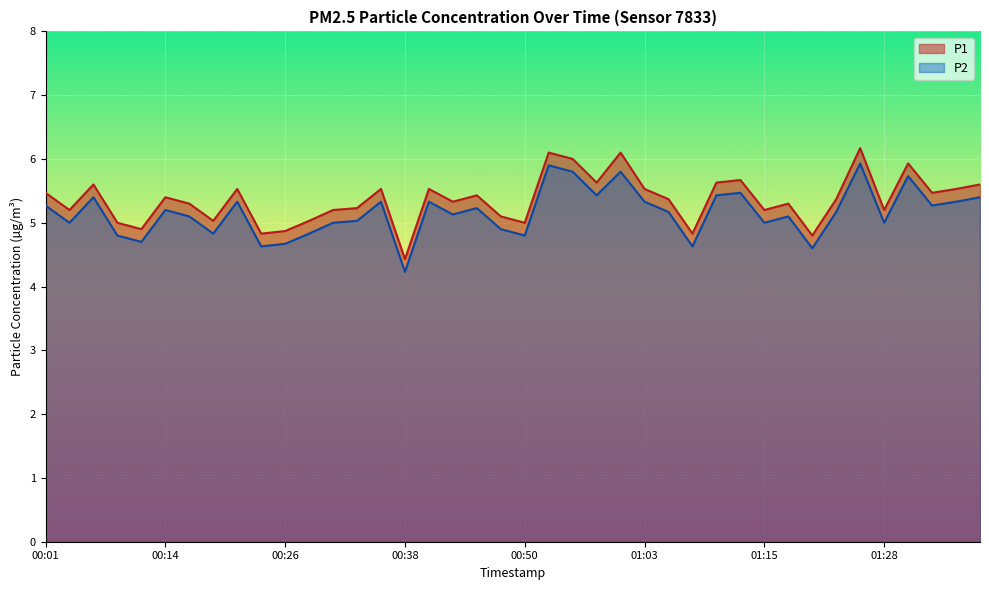

How many data points in P2 are above 5?

25